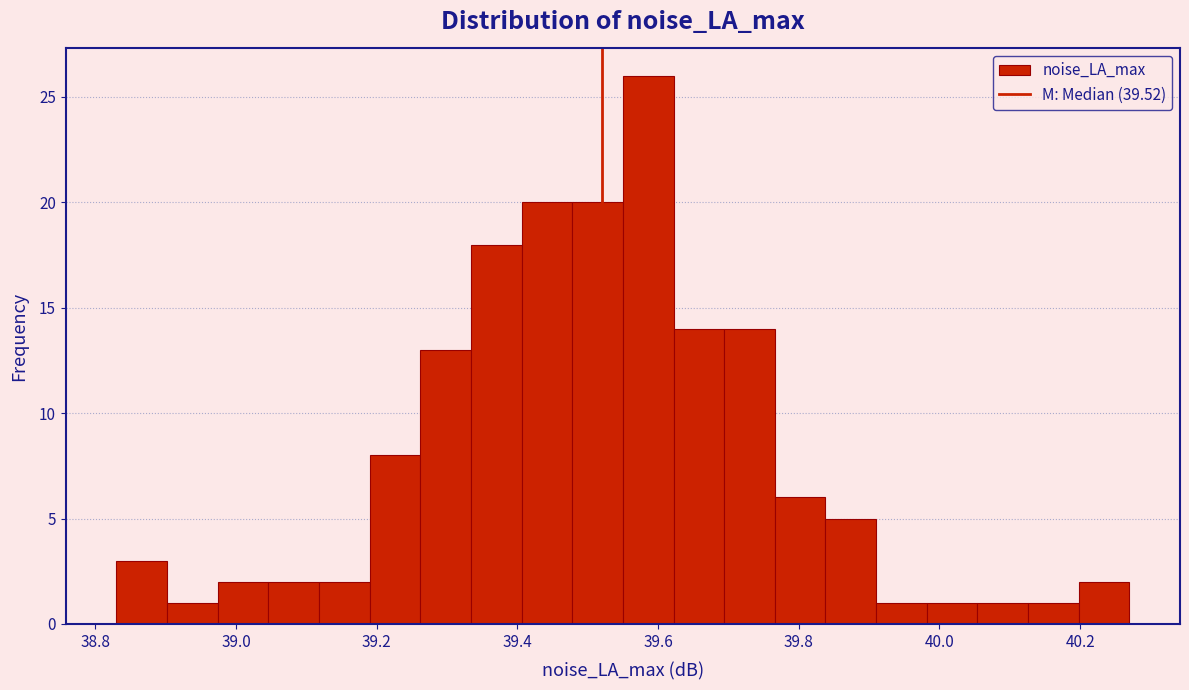

Around what value on the x-axis is the tallest bar? Give the approximate position of its centre, as read against the axis.

39.58